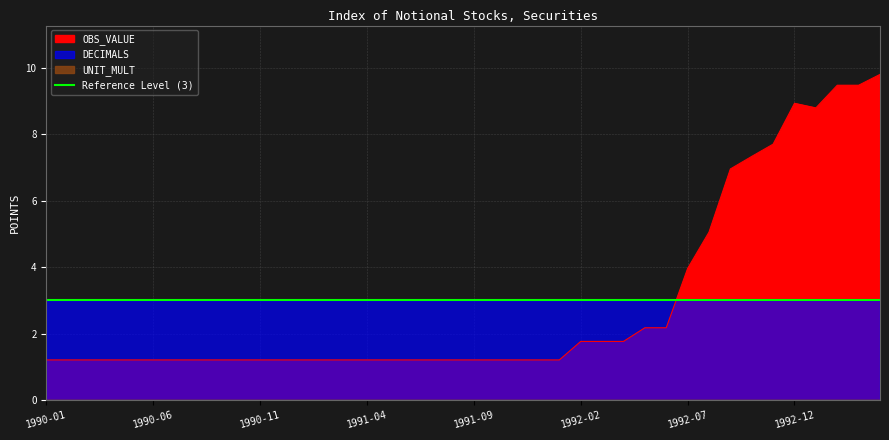

List the labels in order of UNIT_MULT value, largest first.

1990-01, 1990-02, 1990-03, 1990-04, 1990-05, 1990-06, 1990-07, 1990-08, 1990-09, 1990-10, 1990-11, 1990-12, 1991-01, 1991-02, 1991-03, 1991-04, 1991-05, 1991-06, 1991-07, 1991-08, 1991-09, 1991-10, 1991-11, 1991-12, 1992-01, 1992-02, 1992-03, 1992-04, 1992-05, 1992-06, 1992-07, 1992-08, 1992-09, 1992-10, 1992-11, 1992-12, 1993-01, 1993-02, 1993-03, 1993-04